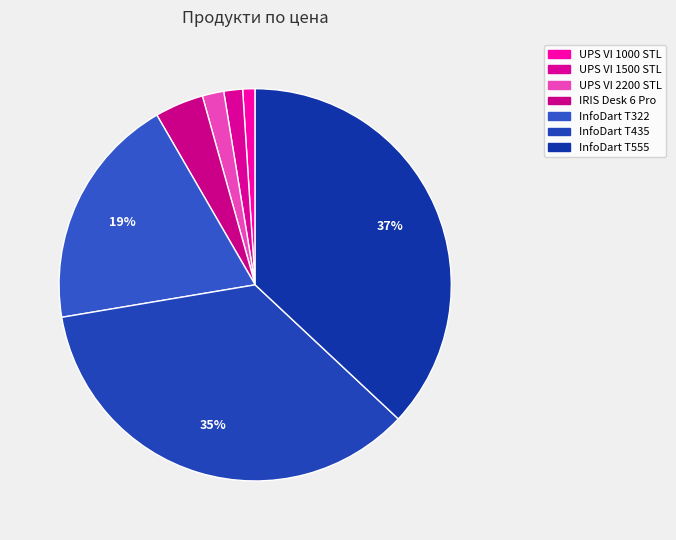

What percentage is the UPS VI 1500 STL slice, to the nearest percent?

2%